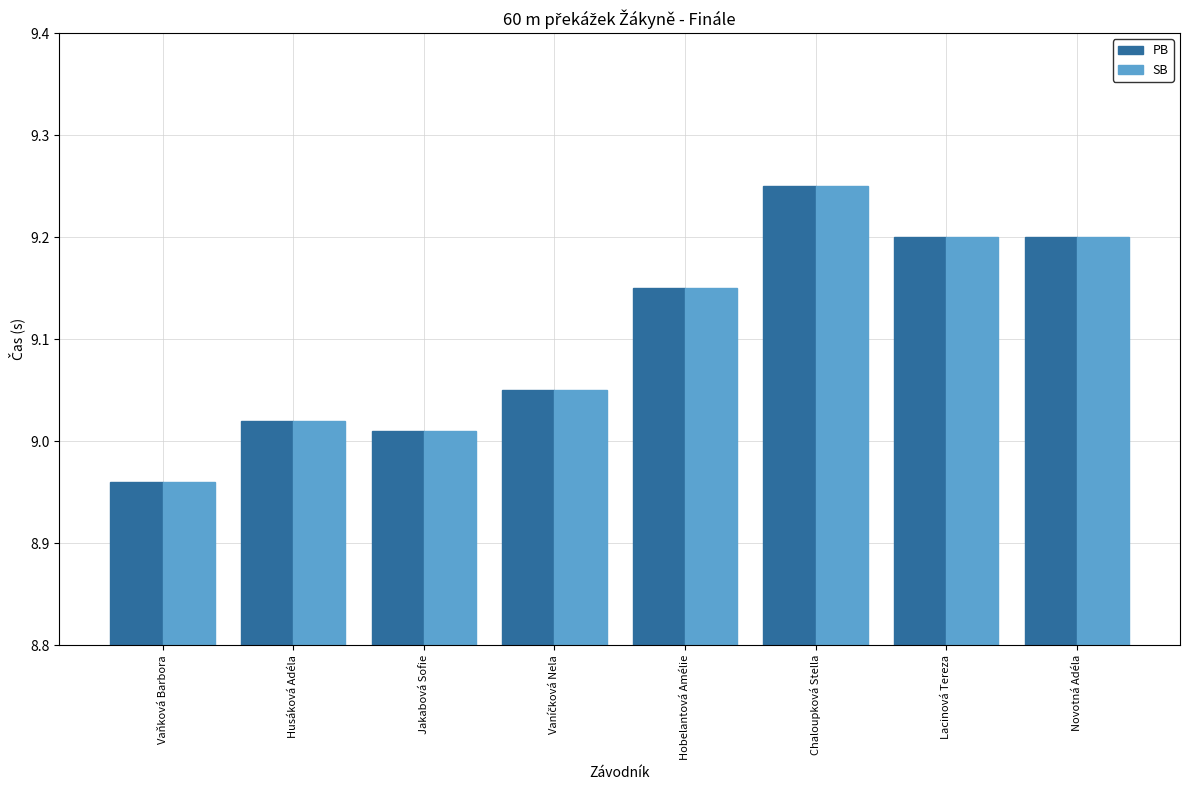

The PB series shows 14.7 at Husáková Adéla. True or false?

False